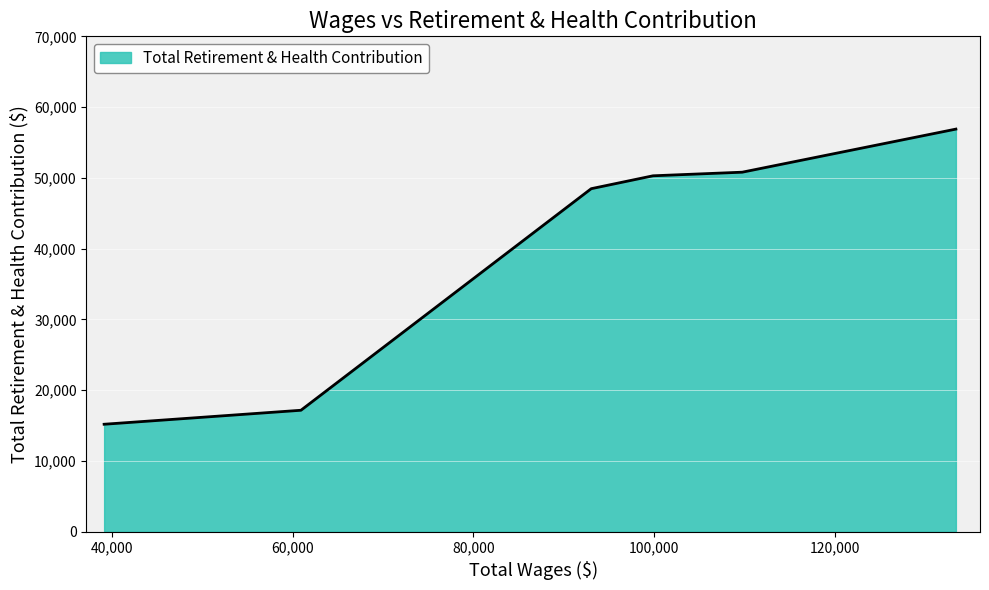

What is the difference between the maximum and minimum values?

41705